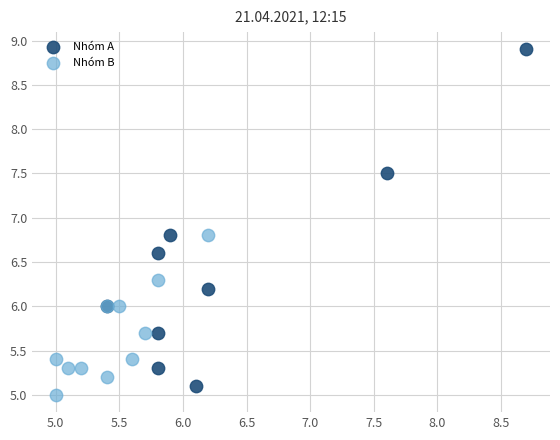

Which series reaches the minimum Y coordinate?

Nhóm B